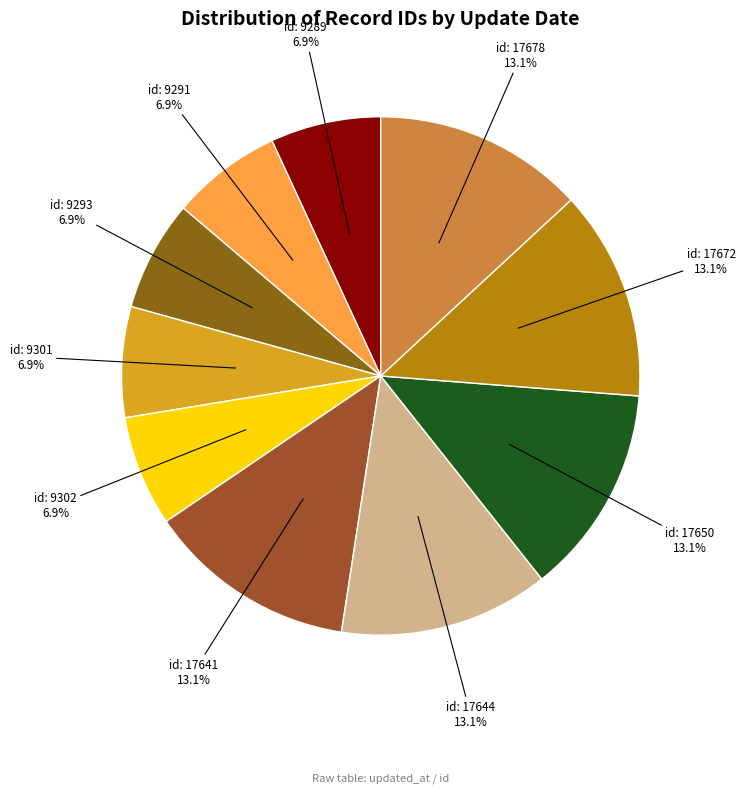

Count the number of slices in the pie.

10